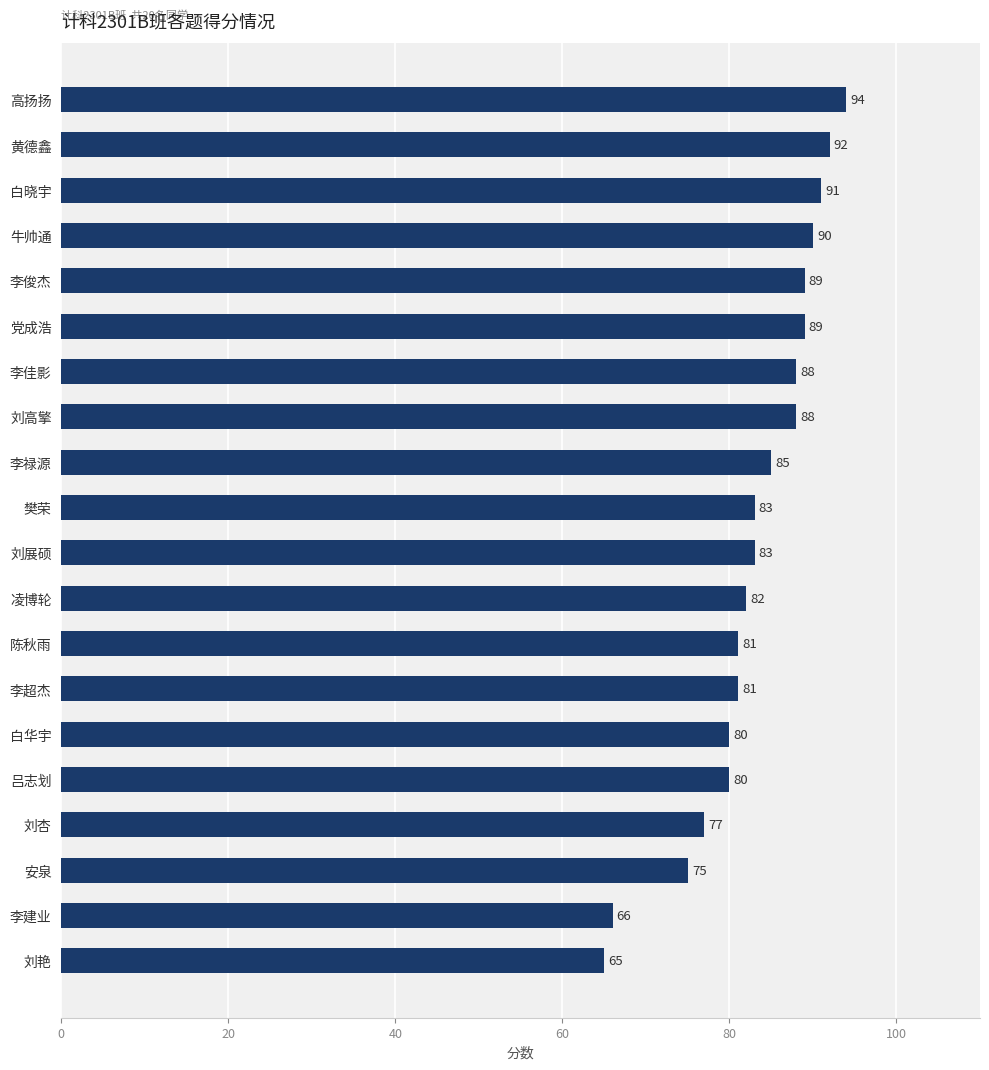

Reading top to bottom, list all the values displayed in this chart.

94	92	91	90	89	89	88	88	85	83	83	82	81	81	80	80	77	75	66	65